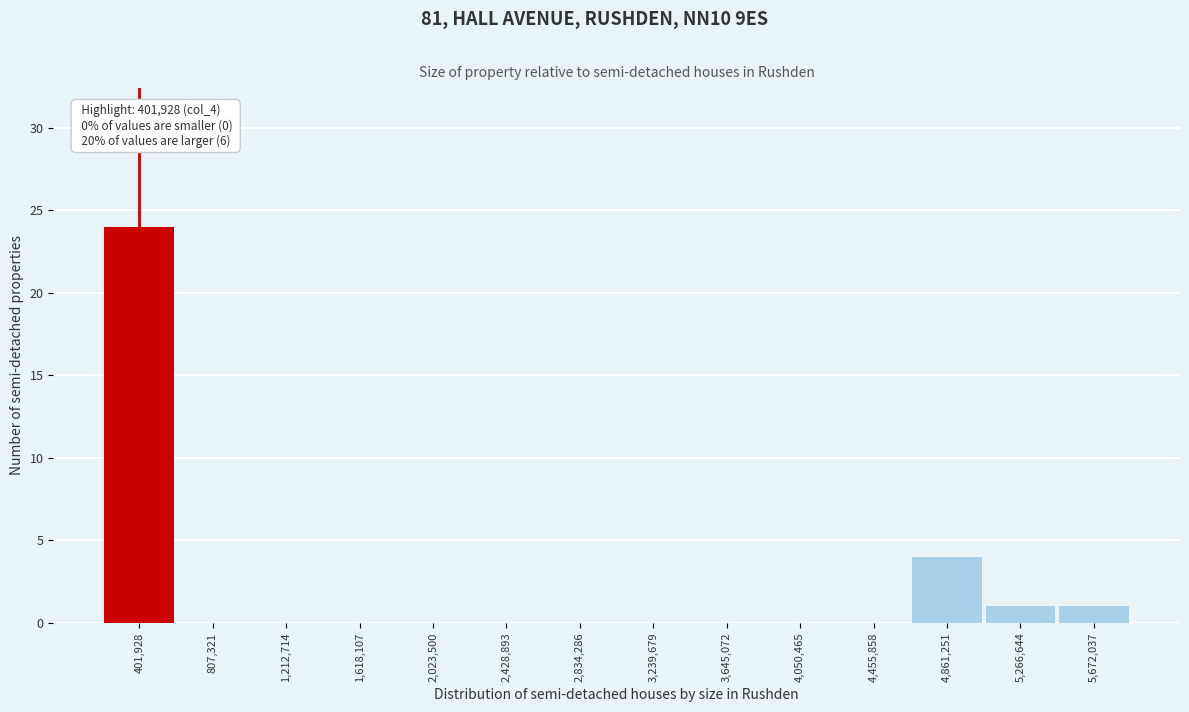

Reading right to left, list all the values displayed in this chart.

5,672,037=1	5,266,644=1	4,861,251=4	4,455,858=0	4,050,465=0	3,645,072=0	3,239,679=0	2,834,286=0	2,428,893=0	2,023,500=0	1,618,107=0	1,212,714=0	807,321=0	401,928=24